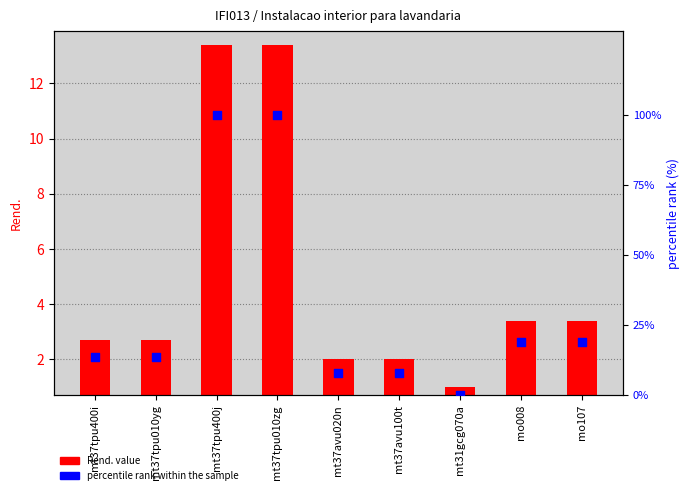

What are all the series names shown in the legend?

Rend. value, percentile rank within the sample